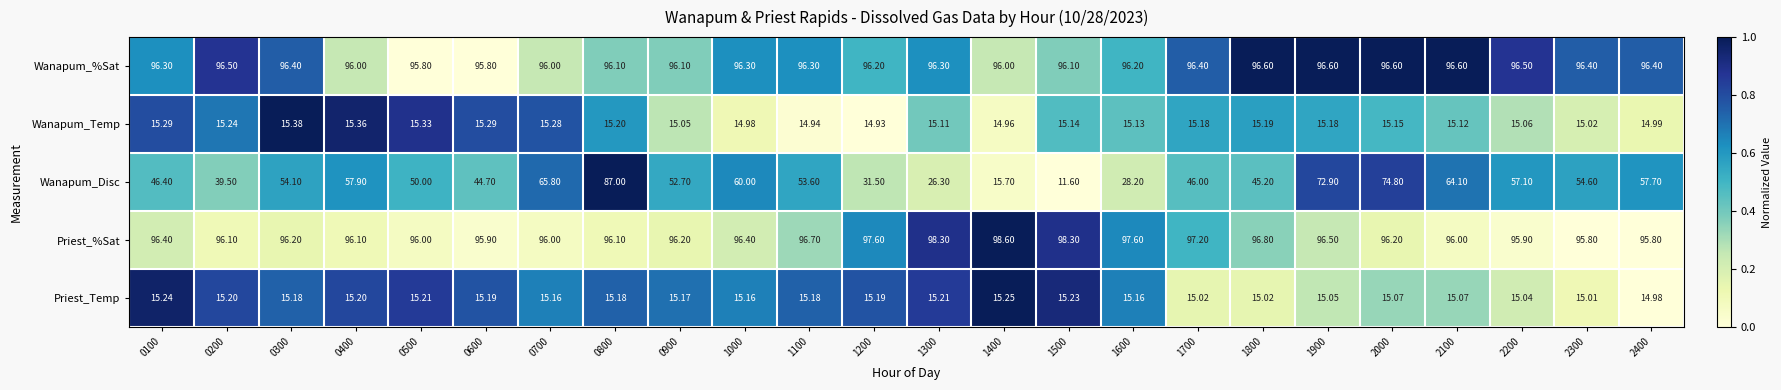

Which series has the largest range (max minus min)?

Wanapum_Disc